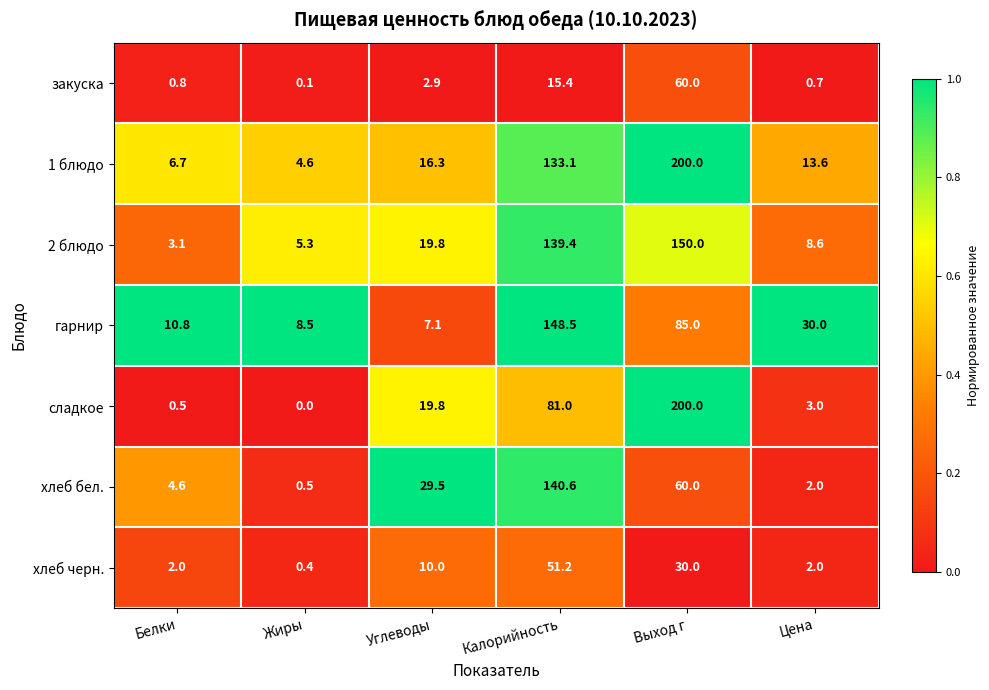

The хлеб черн. series shows 30.0 at Выход г. True or false?

True